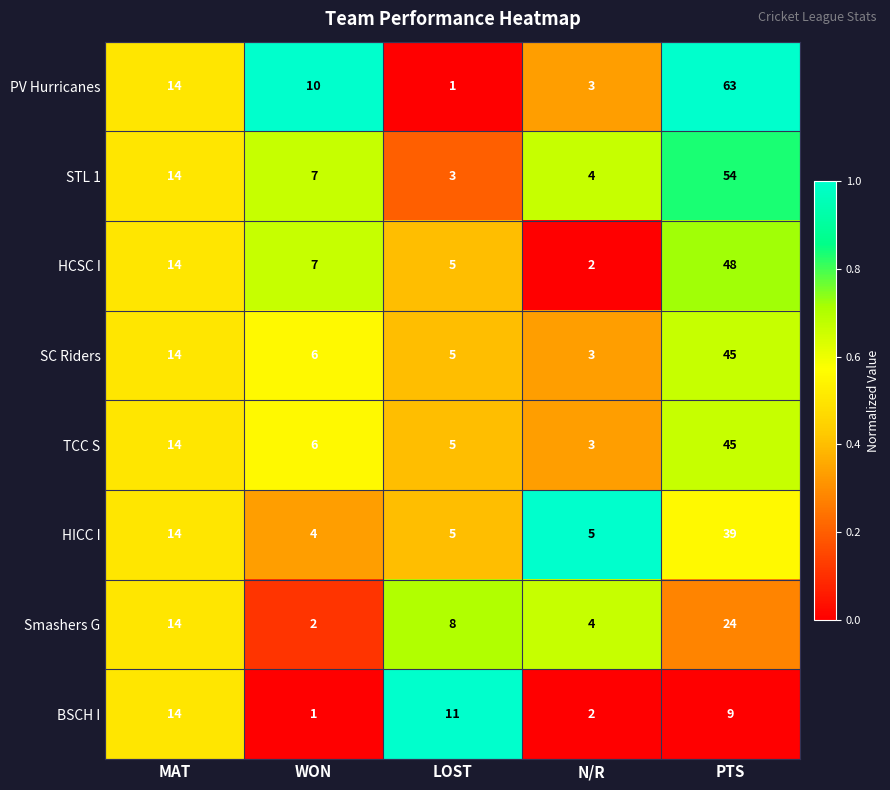

The value of STL 1 at WON is 4. True or false?

False